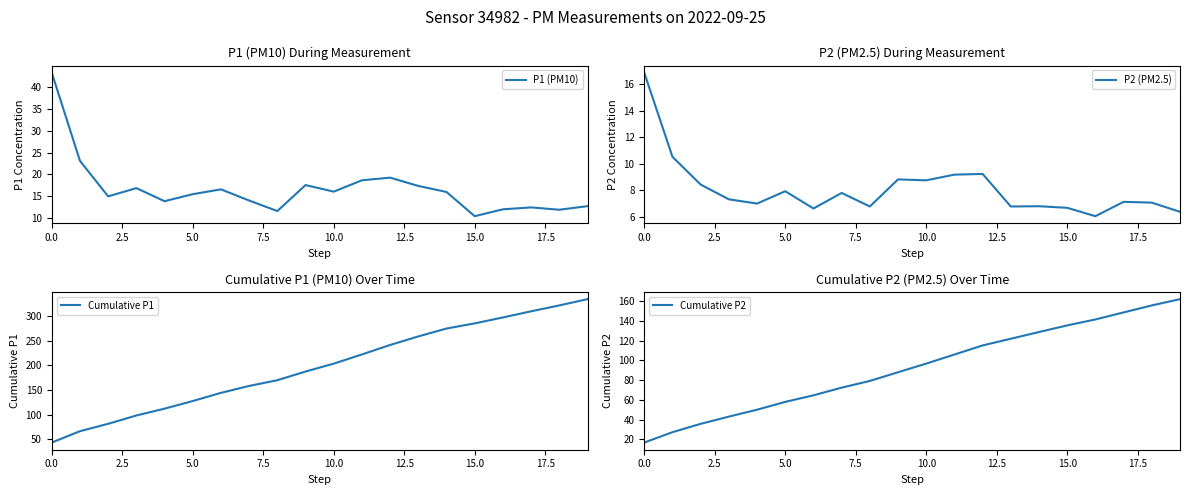

True or false: P1 (PM10) has a value of 24.5 at 5.0.

False